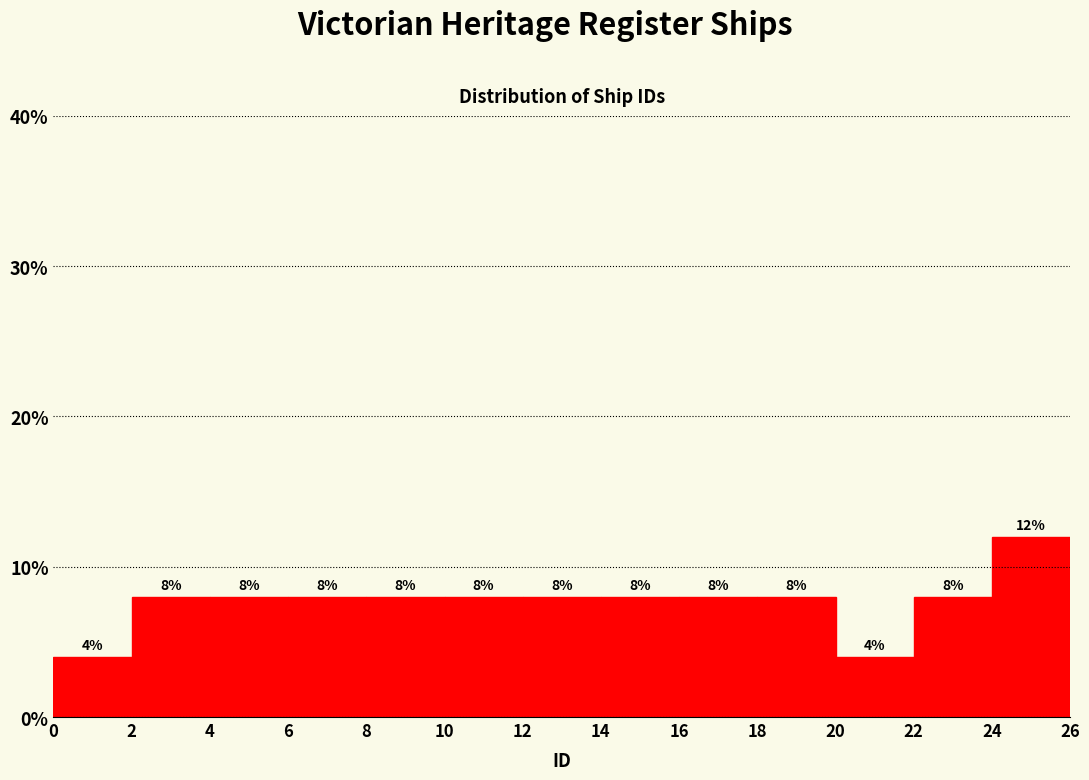

Reading left to right, transcribe this chart: for each bar, give the range it covers on the x-axis and its height.

0 to 2: 4
2 to 4: 8
4 to 6: 8
6 to 8: 8
8 to 10: 8
10 to 12: 8
12 to 14: 8
14 to 16: 8
16 to 18: 8
18 to 20: 8
20 to 22: 4
22 to 24: 8
24 to 26: 12